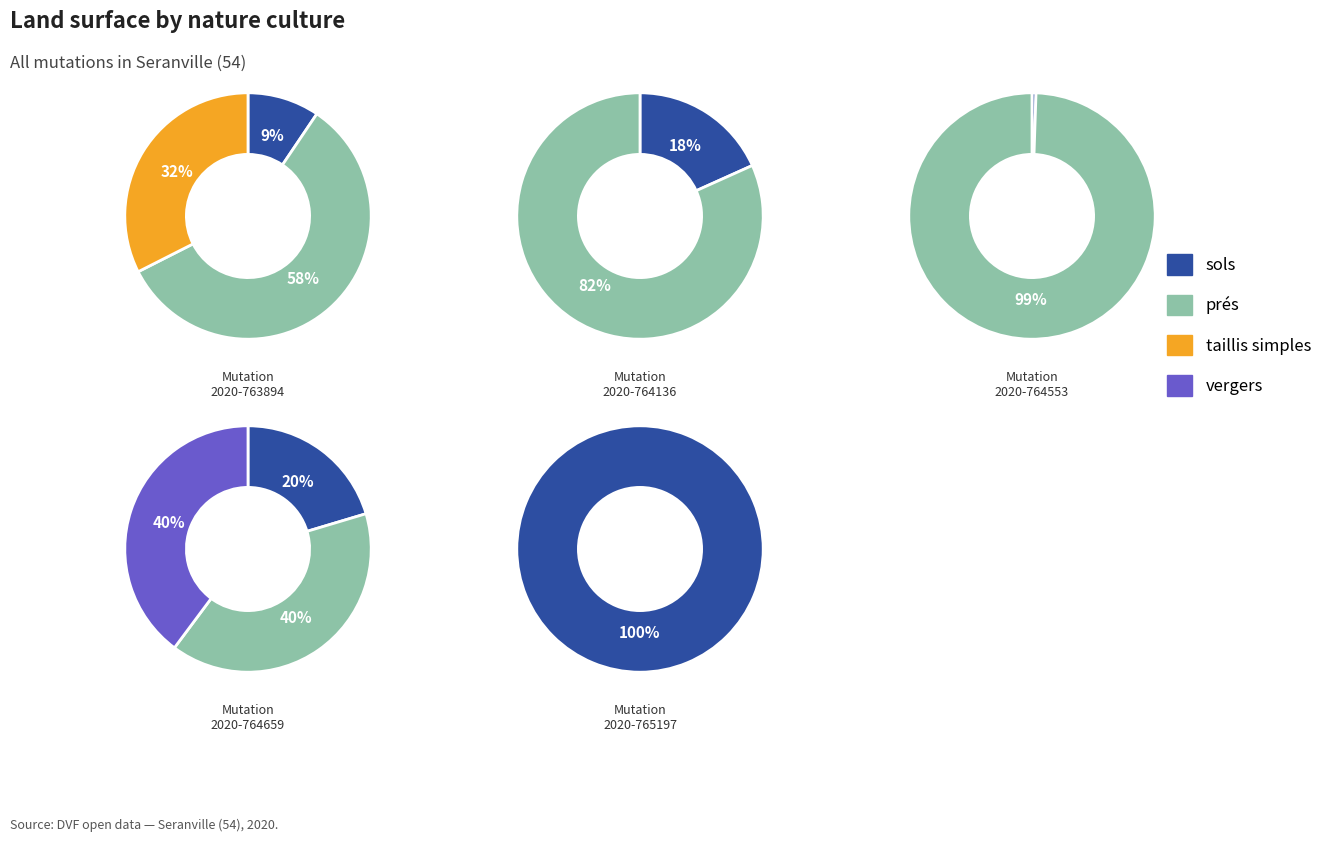

Does any single category account for the majority?

No